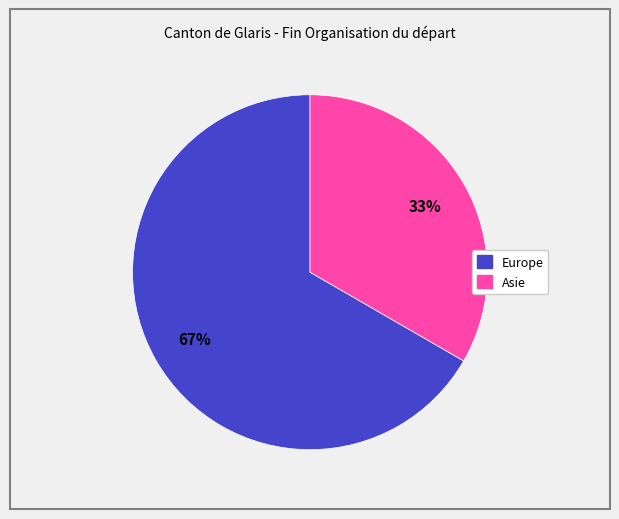

To the nearest percent, what is the combined percentage of Europe and Asie?

100%